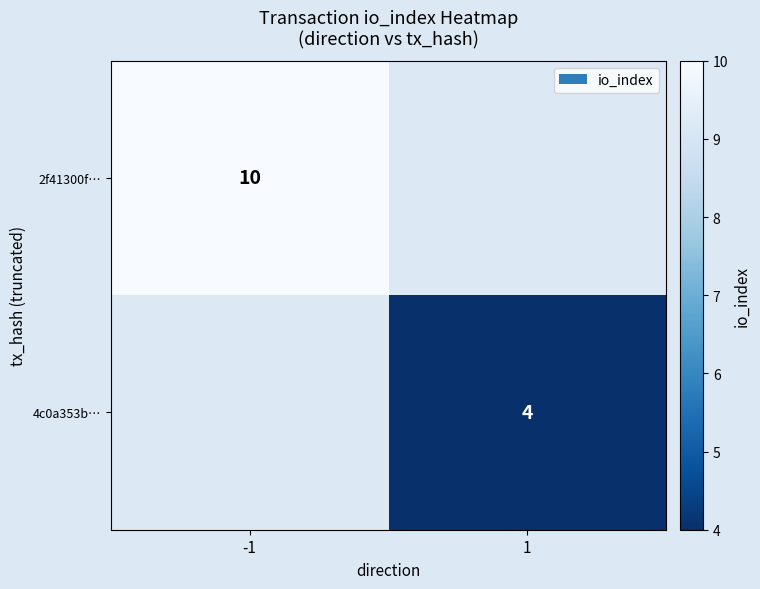

Between 1 and -1, which is larger?

-1